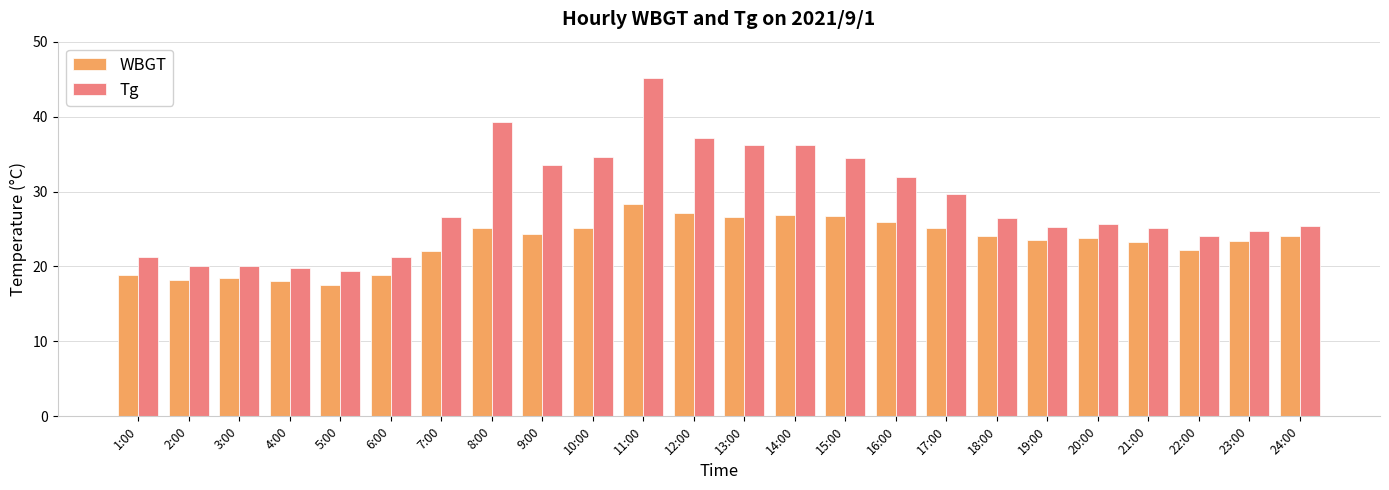

At which category is the sum across all series the highest?

11:00